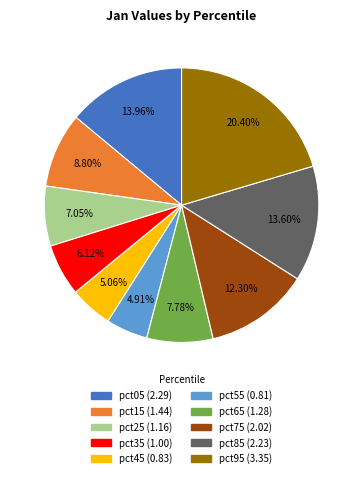

Which has a higher value, pct35 or pct55?

pct35